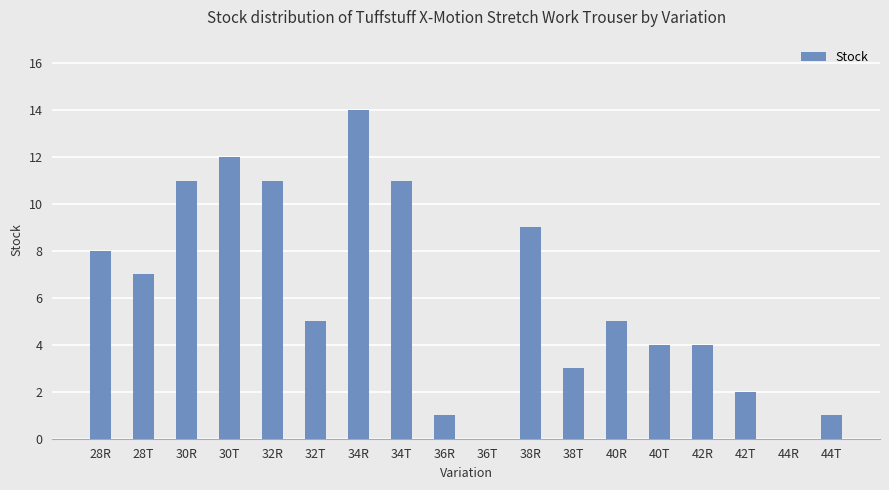

Are the bars grouped side by side (vs. stacked)?

No